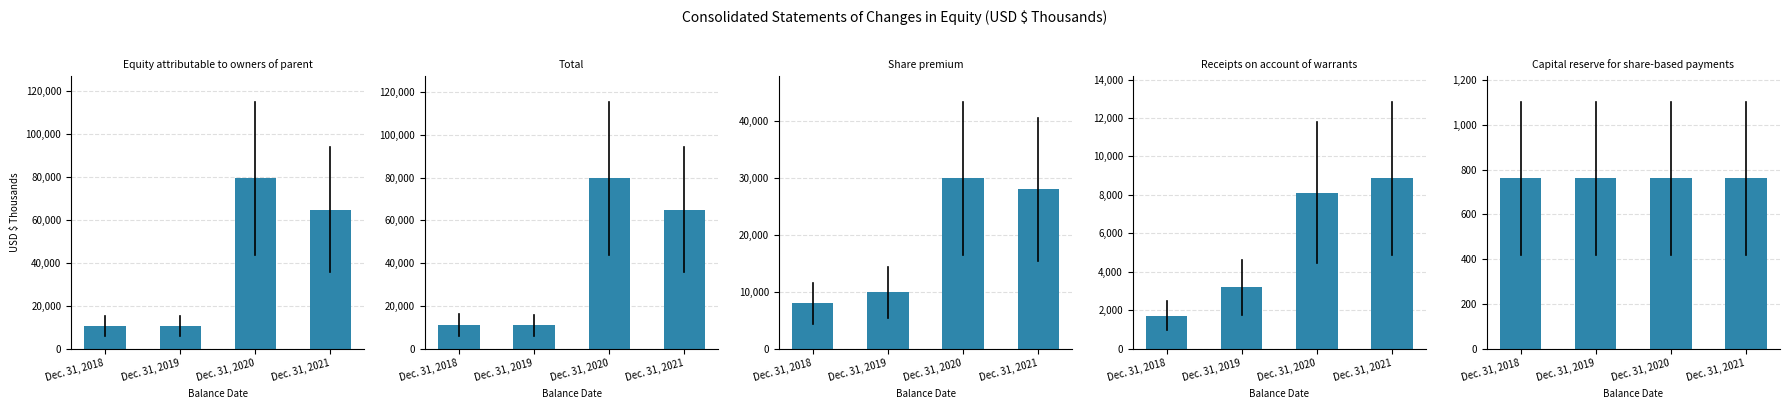

Reading right to left, extract all data points from this chart.

Equity attributable to owners of parent: 64827	79389	10421	10523
Total: 65106	79752	10859	11004
Share premium: 28017	29984	9874	7982
Receipts on account of warrants: 8862	8115	3181	1714
Capital reserve for share-based payments: 761	761	761	761